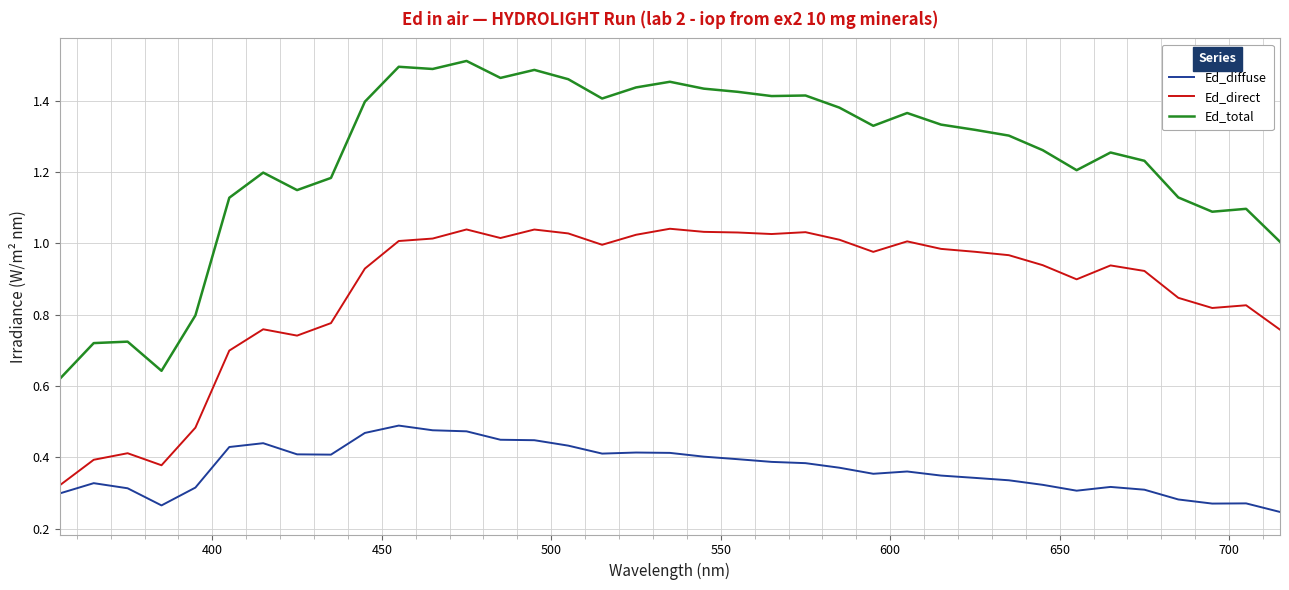

Rank the series by their maximum value, from highest to lowest.

Ed_total, Ed_direct, Ed_diffuse